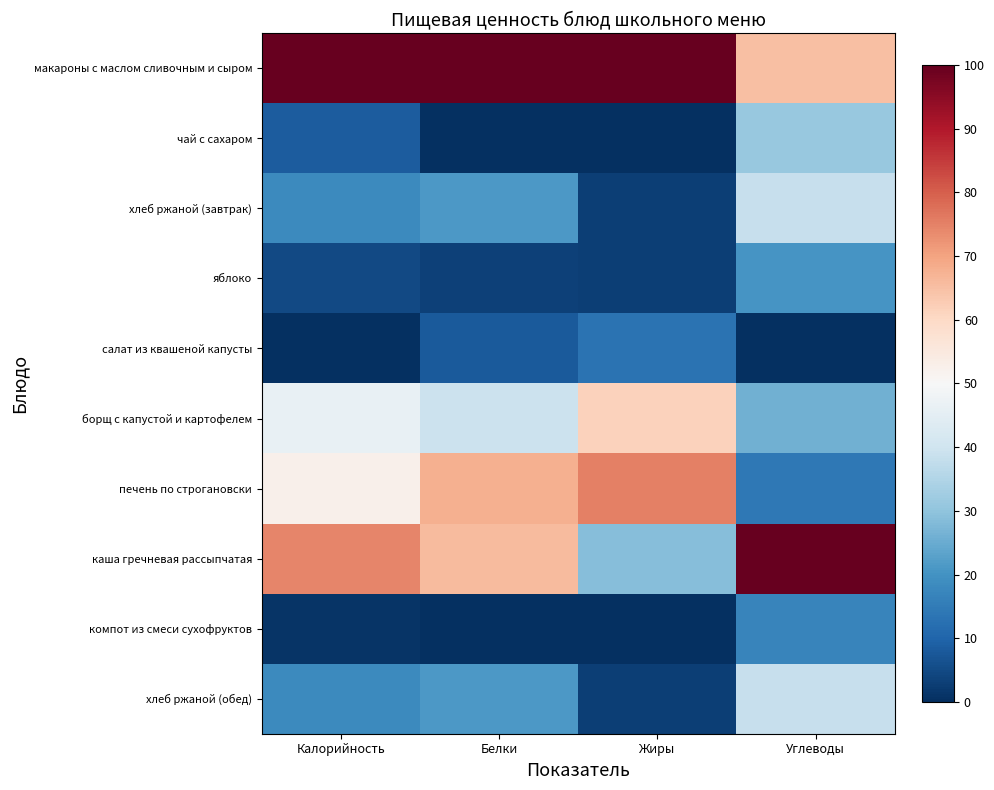

How many distinct data groups are displayed?

10